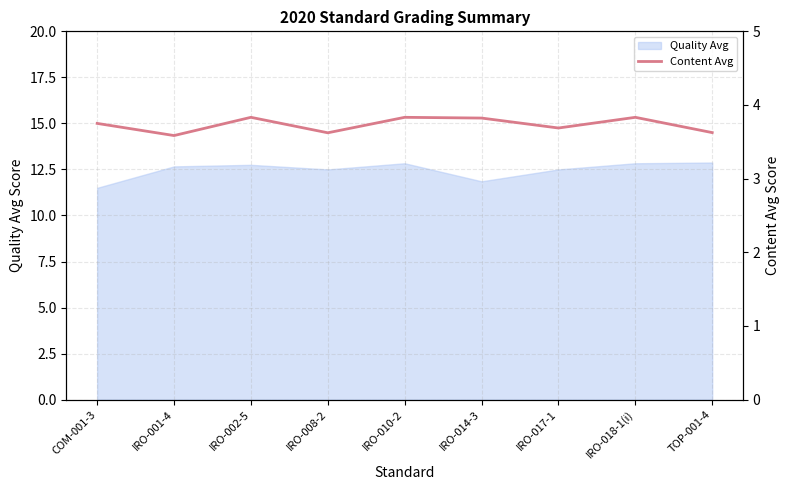

What is the difference between the maximum and minimum values?

0.2